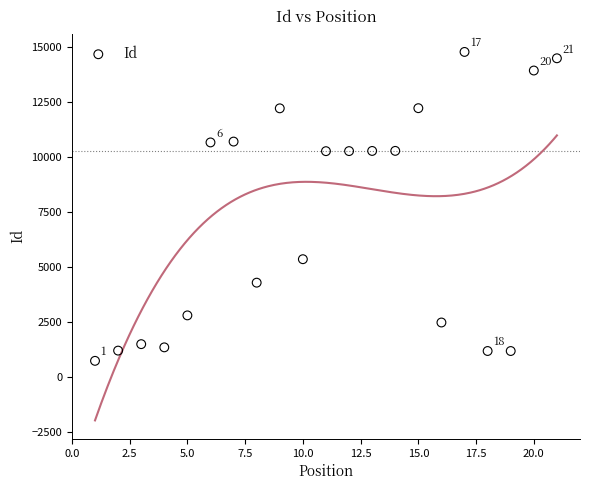

What is the range of Y values (max minus min)?

14059